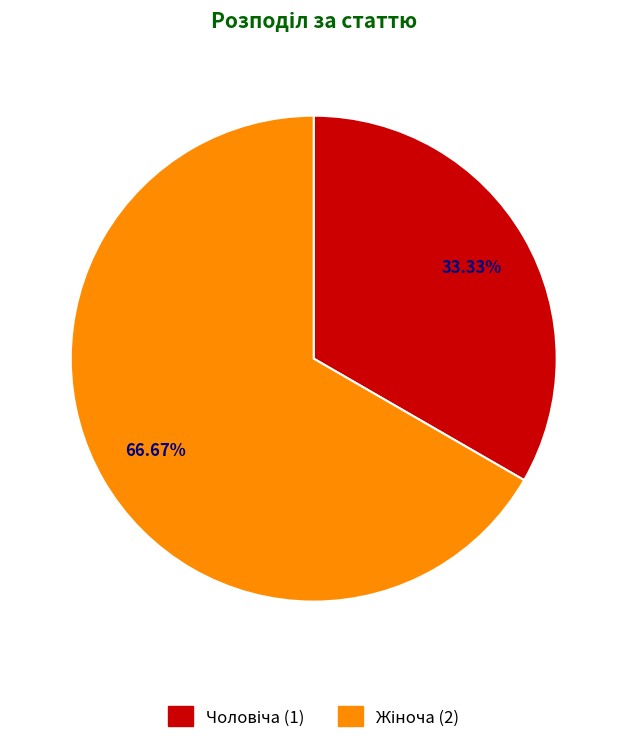

Is there a majority slice in this chart?

Yes